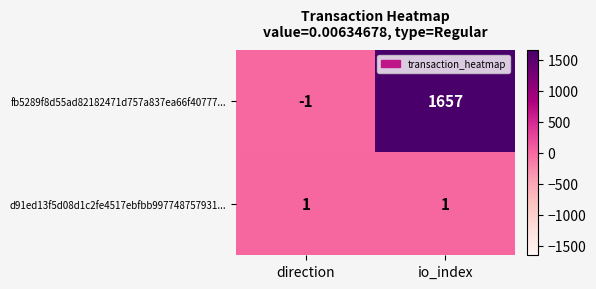

Is it true that fb5289f8d55ad82182471d757a837ea66f40777... equals 789 at io_index?

False